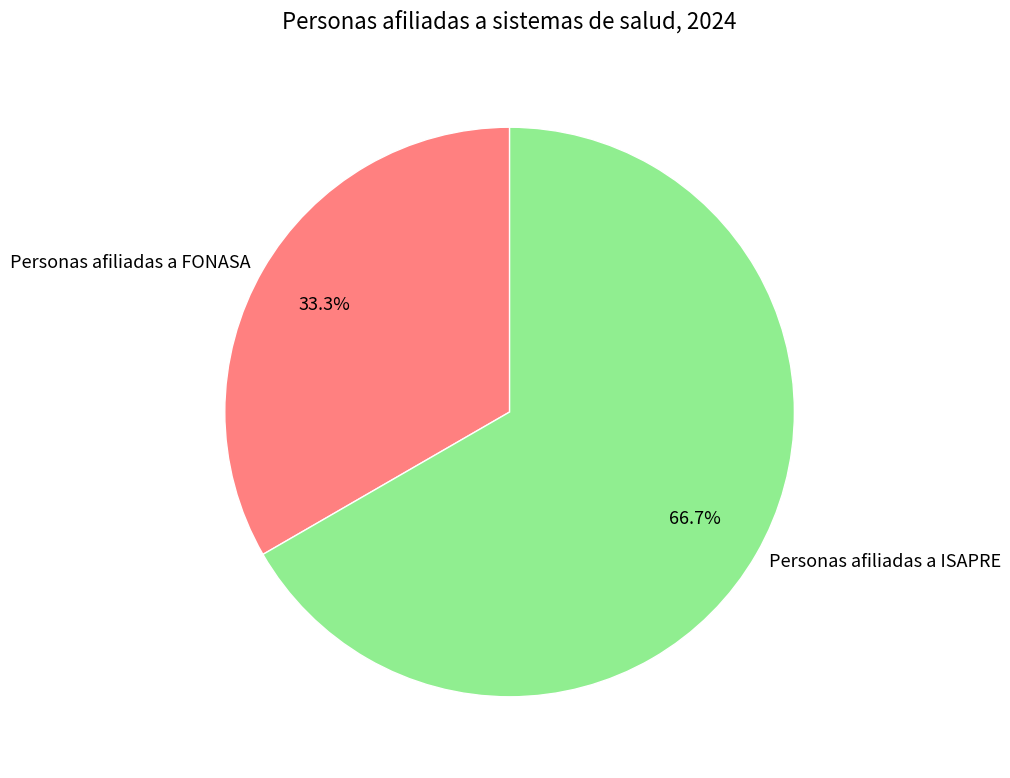

Does Personas afiliadas a FONASA account for over 50% of the chart?

No